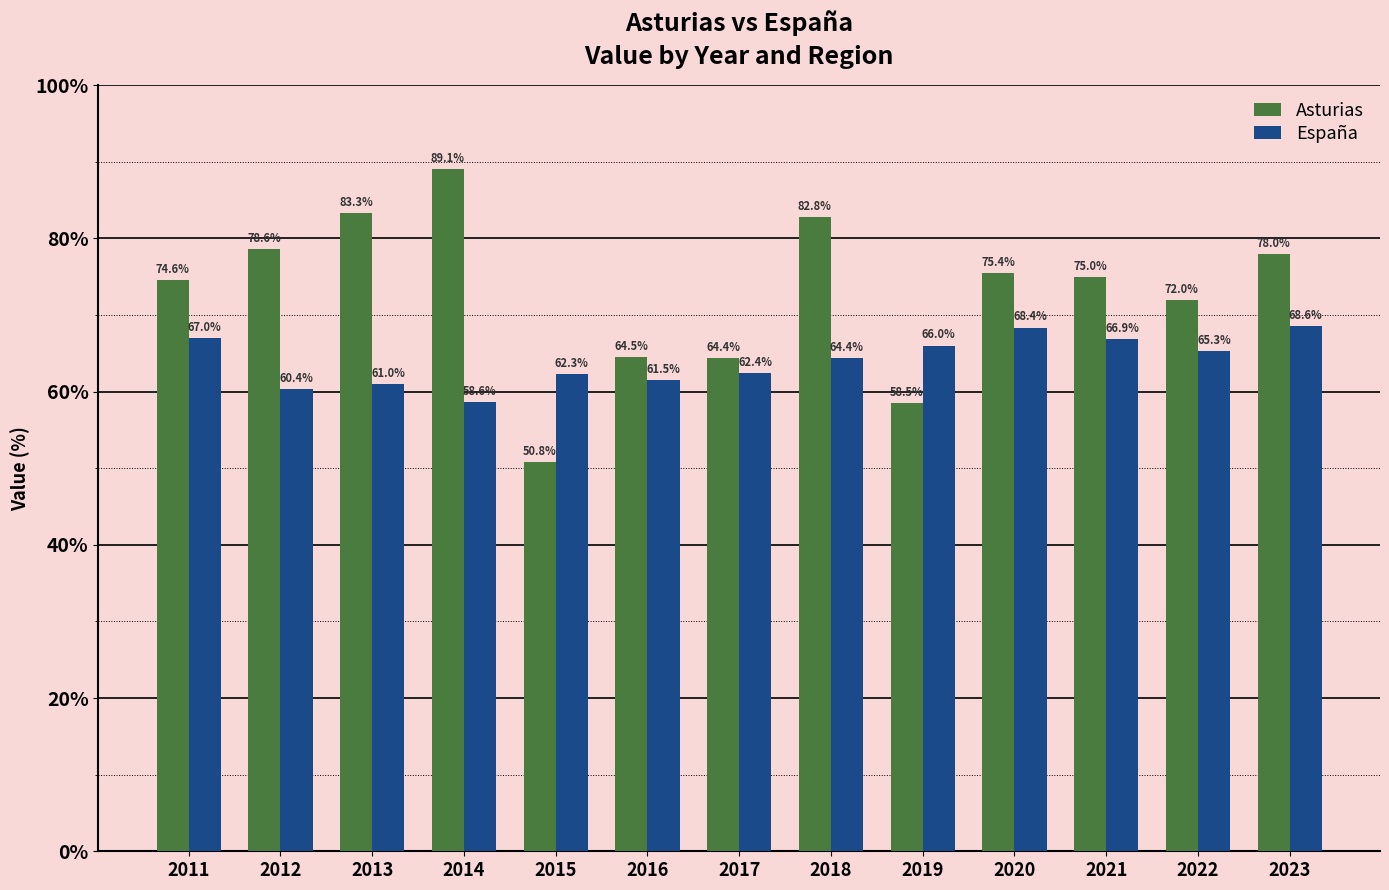

How many bars are there in total?

26